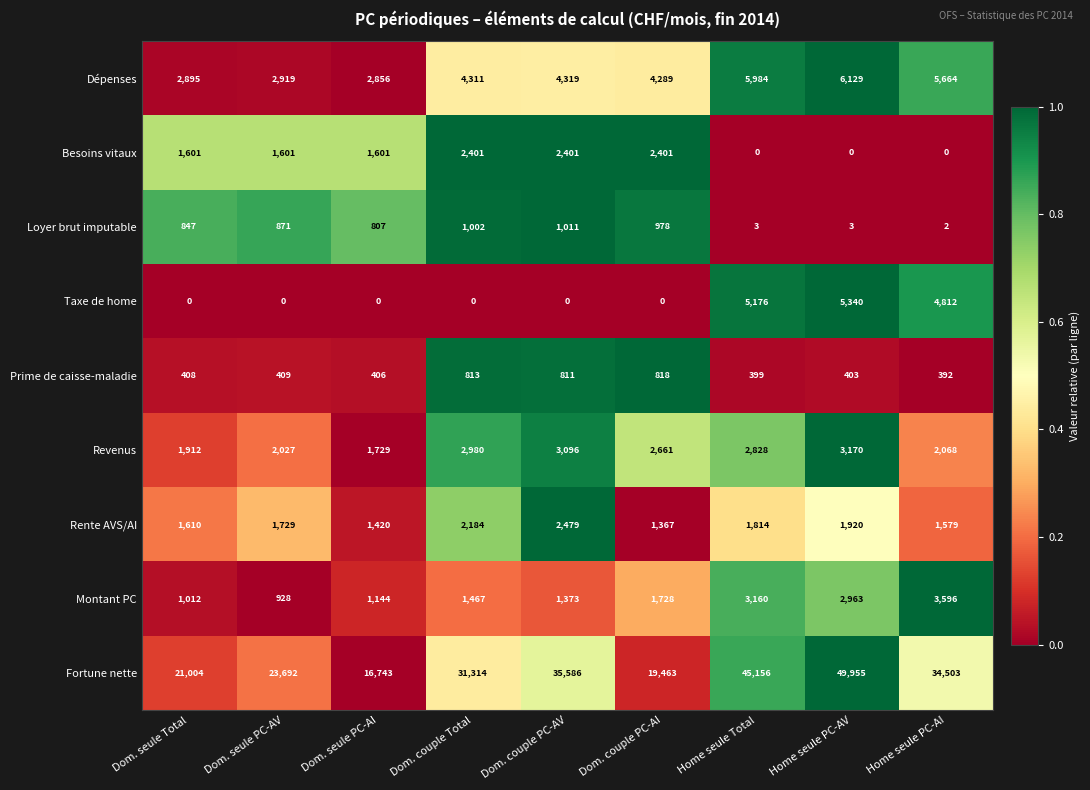

Count the number of data series in this chart.

9